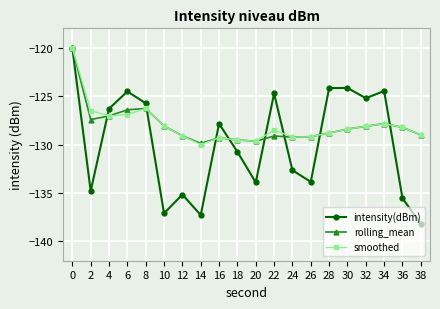

Count the number of data series in this chart.

3